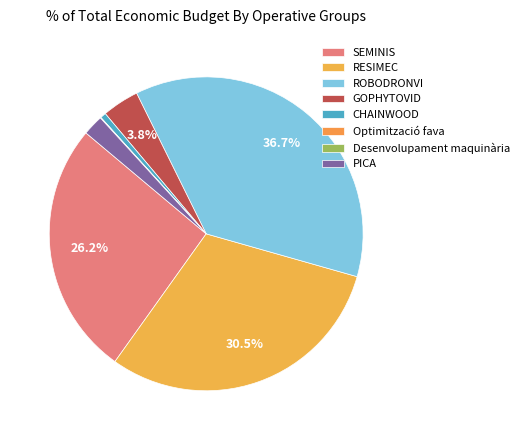

Does CHAINWOOD account for over 50% of the chart?

No